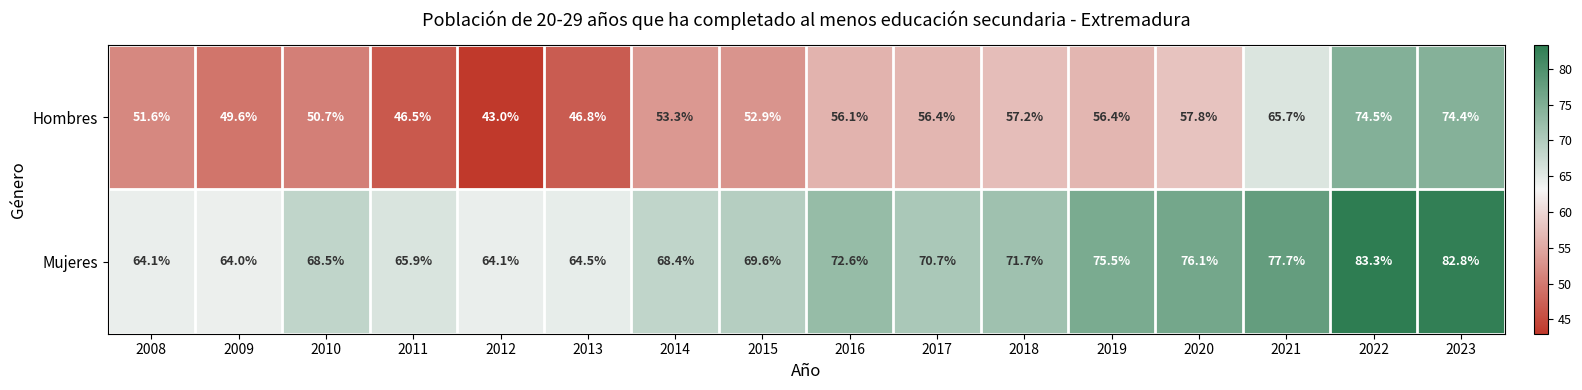

Rank the series at 2010 from lowest to highest value.

Hombres, Mujeres